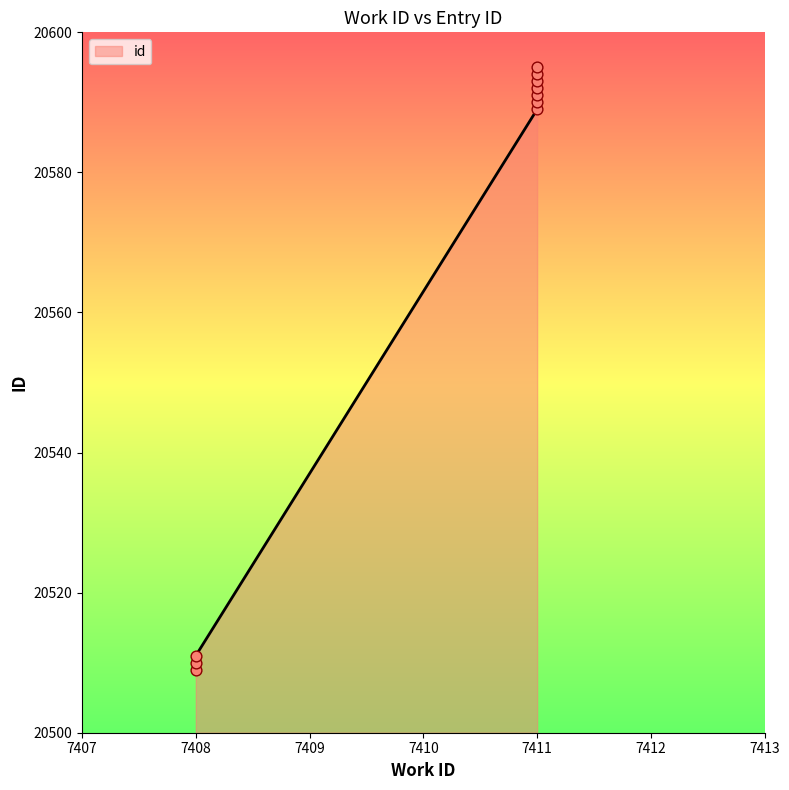

Which has a higher value, 7408 or 7408?

7408